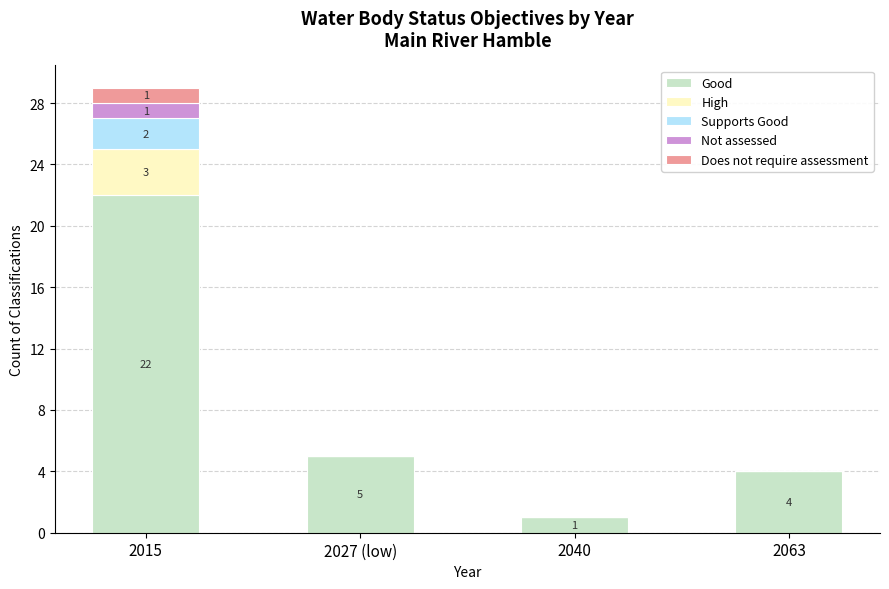

What is the sum of all Good values?

32